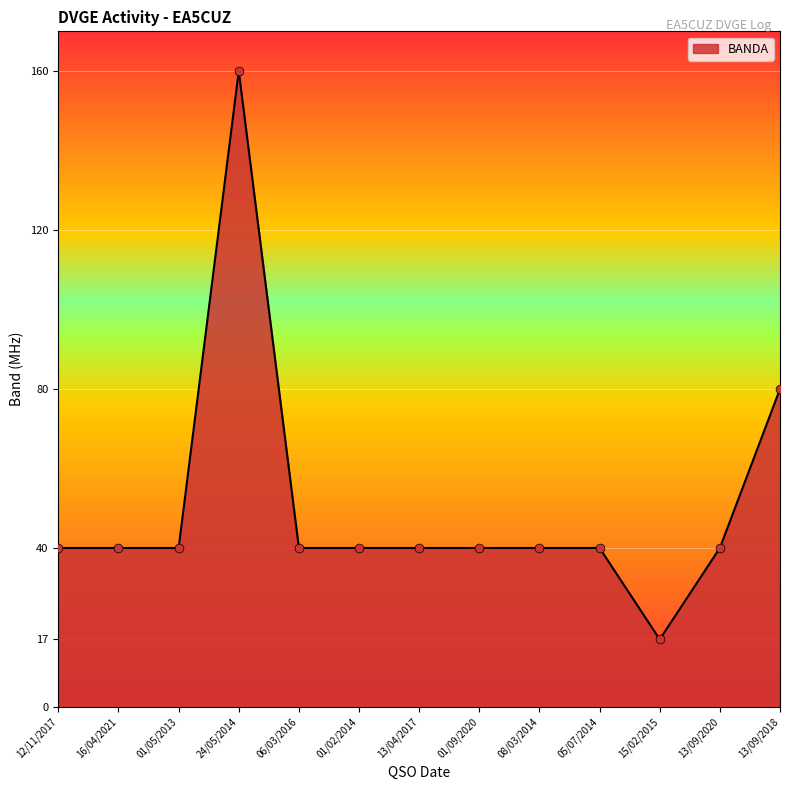

Between 05/07/2014 and 24/05/2014, which is larger?

24/05/2014